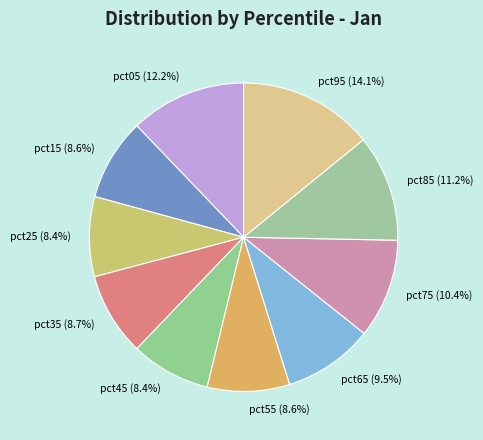

Between pct75 and pct45, which is larger?

pct75